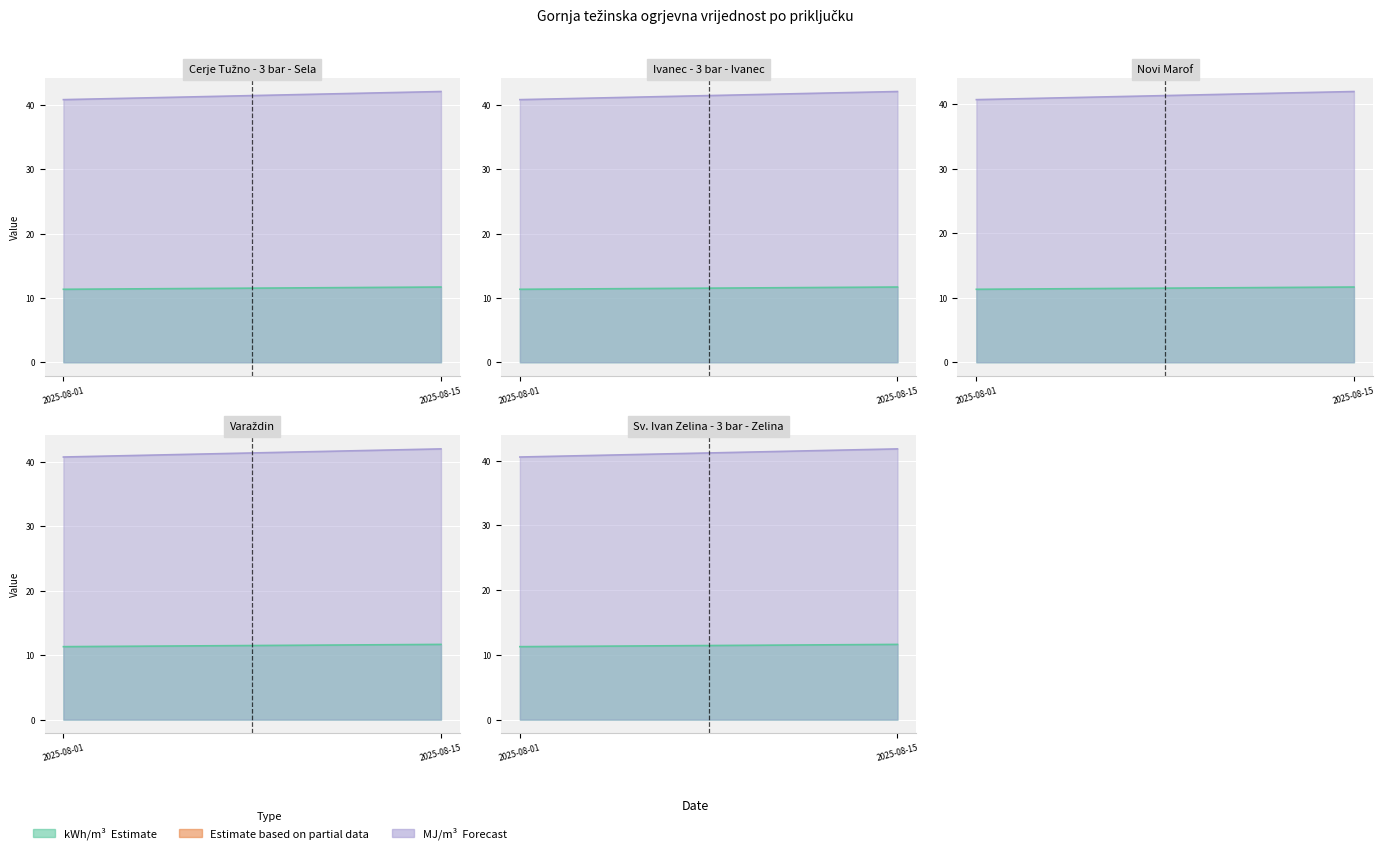

What is the spread (max minus min) of values at Cerje Tužno
(874)?

30.4